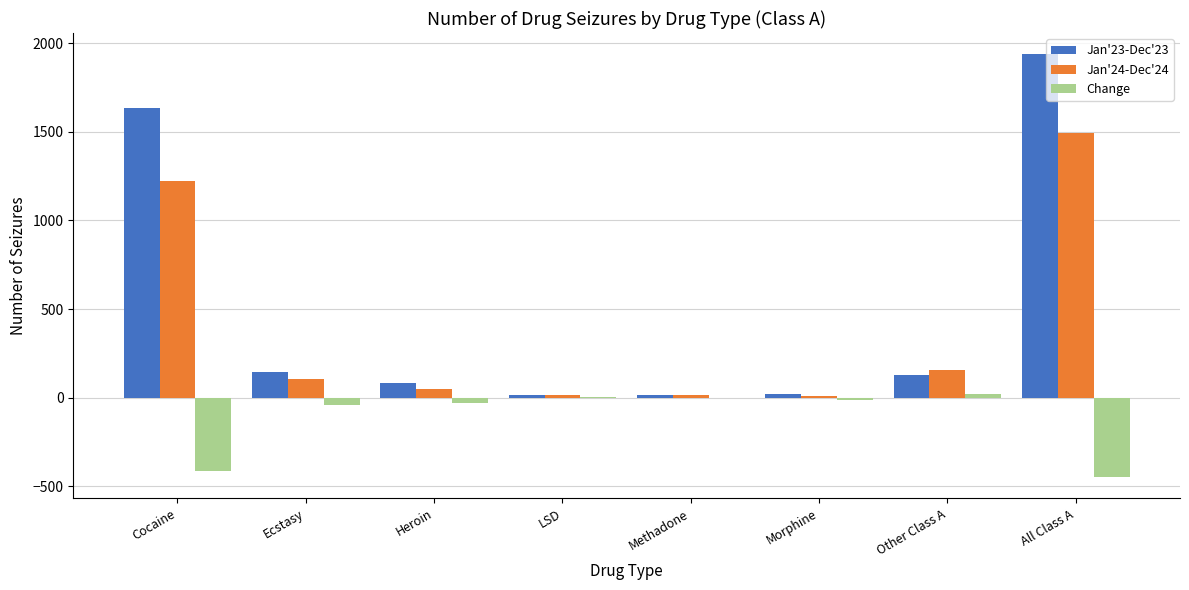

Which label corresponds to the largest value in the chart?

All Class A